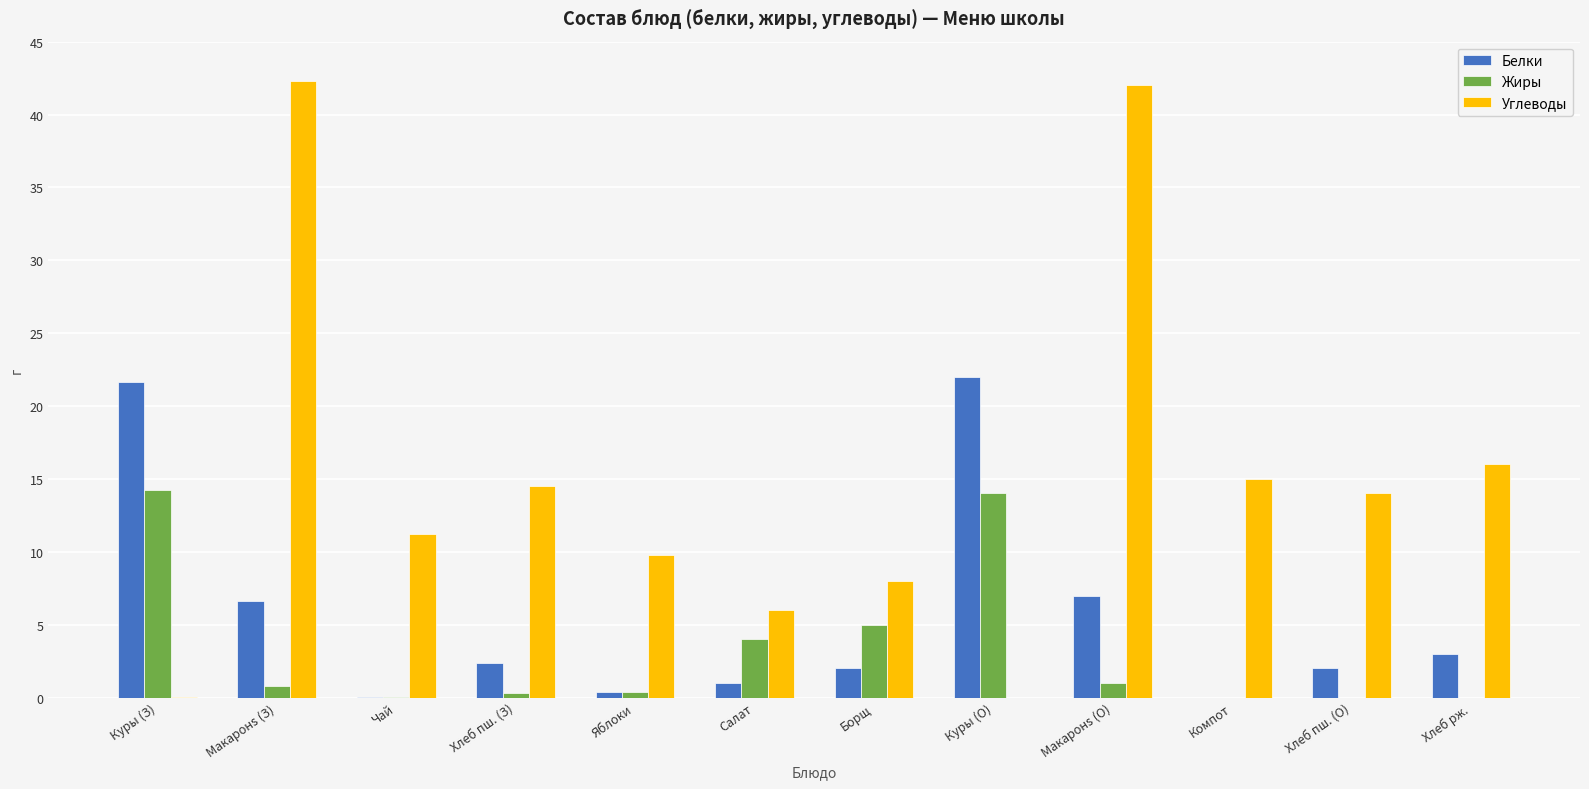

What is the difference between the Жиры values at Макаронs (З) and Куры (О)?

13.2